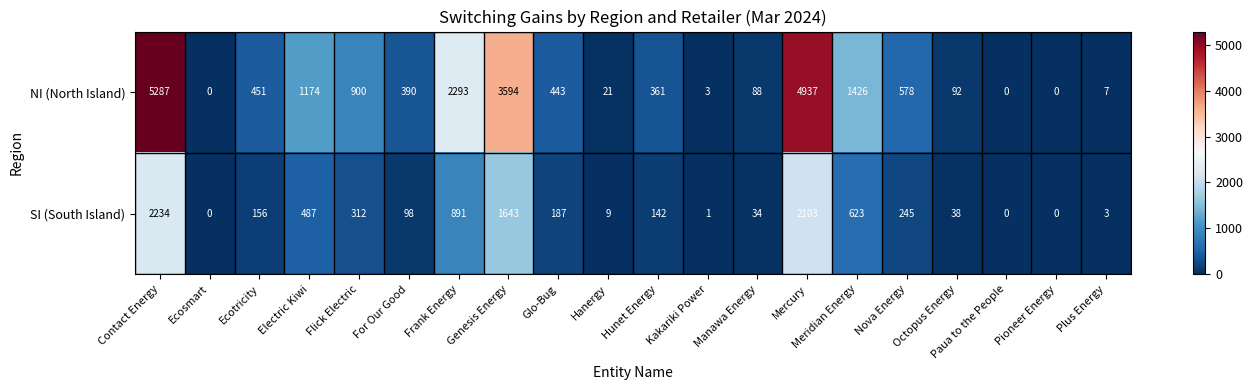

List the series in order of their overall mean, highest first.

NI (North Island), SI (South Island)